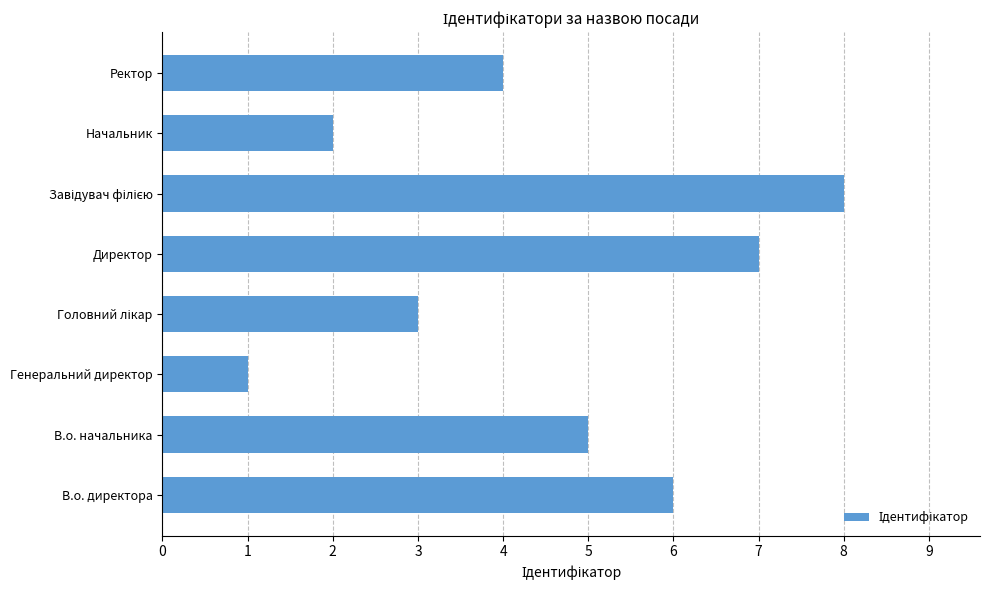

What is the sum of all values?

36